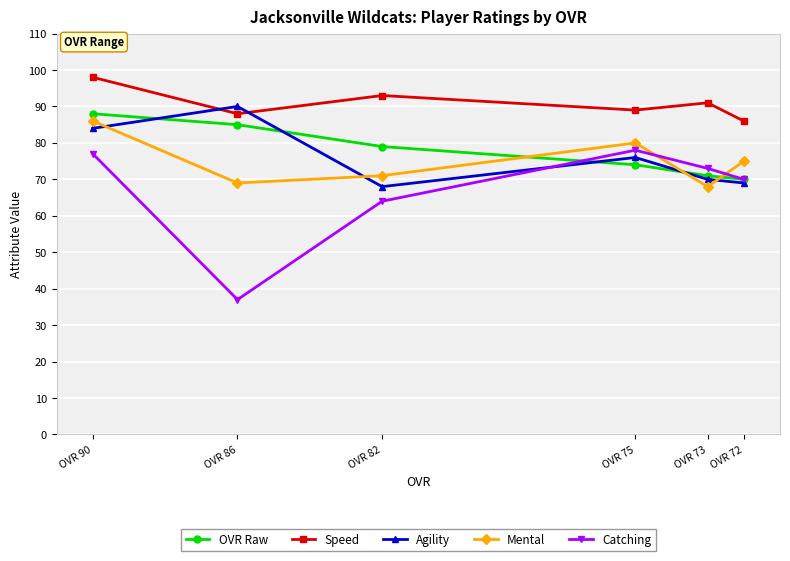

Reading left to right, extract all data points from this chart.

OVR Raw: 88	85	79	74	71	70
Speed: 98	88	93	89	91	86
Agility: 84	90	68	76	70	69
Mental: 86	69	71	80	68	75
Catching: 77	37	64	78	73	70